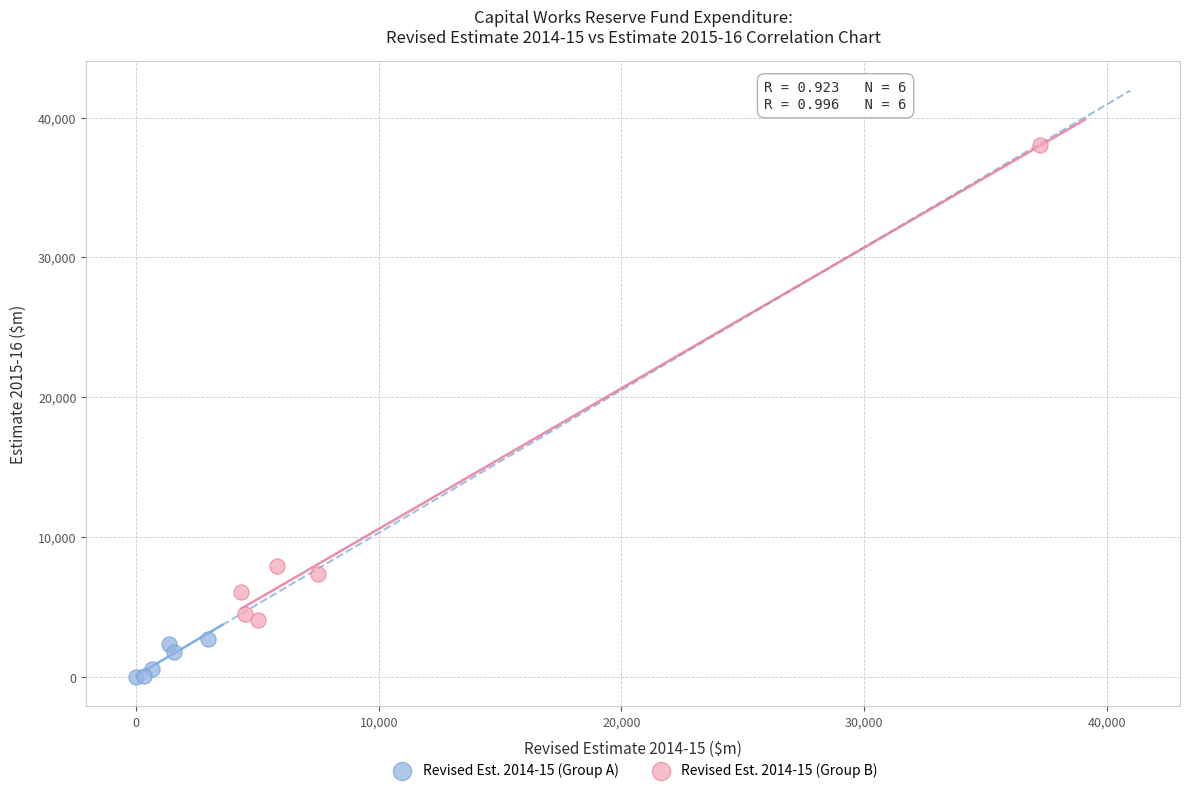

Which series reaches the minimum Y coordinate?

Revised Est. 2014-15 (Group A)